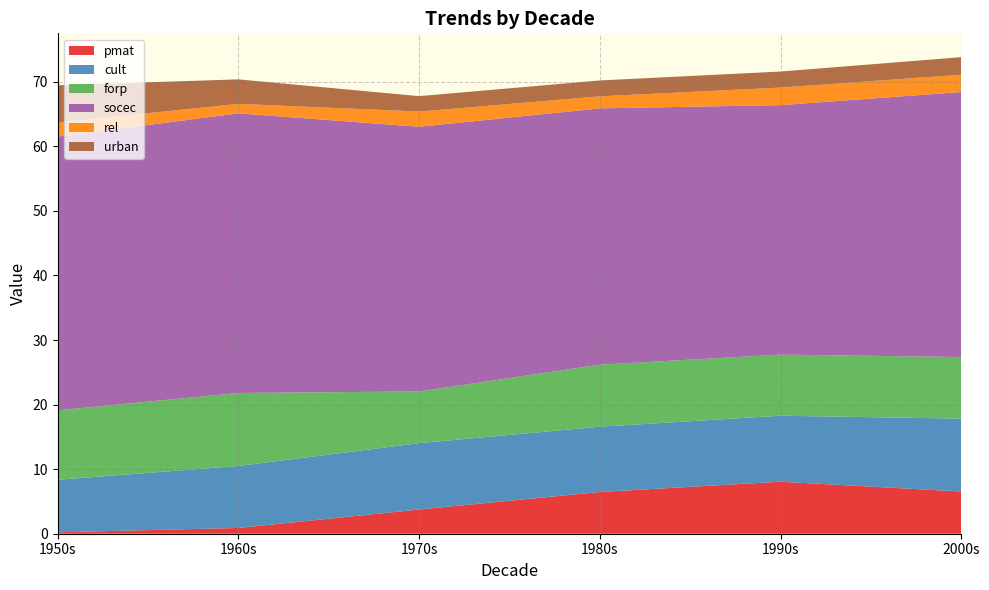

Reading left to right, extract all data points from this chart.

pmat: 1950s=0.2	1960s=0.9	1970s=3.8	1980s=6.5	1990s=8.1	2000s=6.5
cult: 1950s=8.1	1960s=9.6	1970s=10.3	1980s=10.1	1990s=10.2	2000s=11.3
forp: 1950s=10.8	1960s=11.3	1970s=8.0	1980s=9.6	1990s=9.5	2000s=9.5
socec: 1950s=42.4	1960s=43.3	1970s=41.0	1980s=39.7	1990s=38.6	2000s=41.0
rel: 1950s=2.2	1960s=1.5	1970s=2.4	1980s=1.9	1990s=2.7	2000s=2.7
urban: 1950s=5.8	1960s=3.8	1970s=2.4	1980s=2.5	1990s=2.5	2000s=2.7